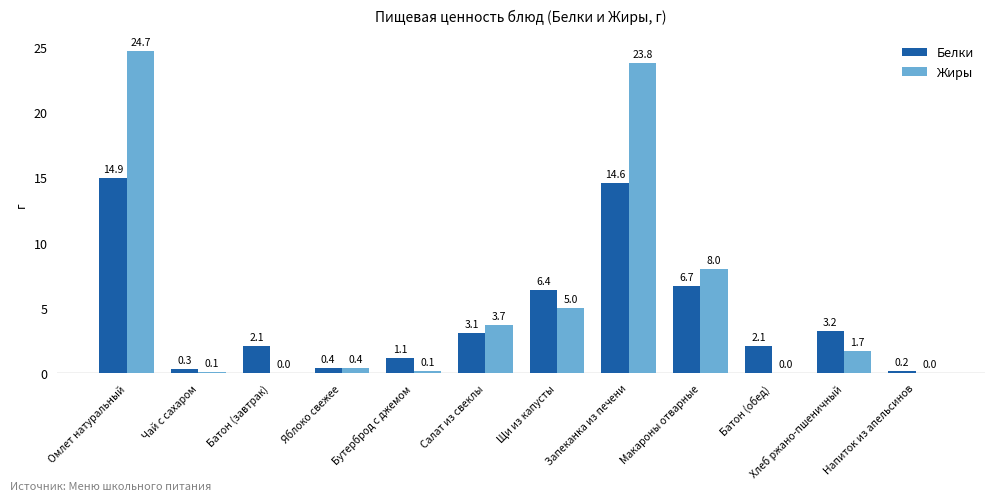

What is the maximum value shown in the chart?

24.7